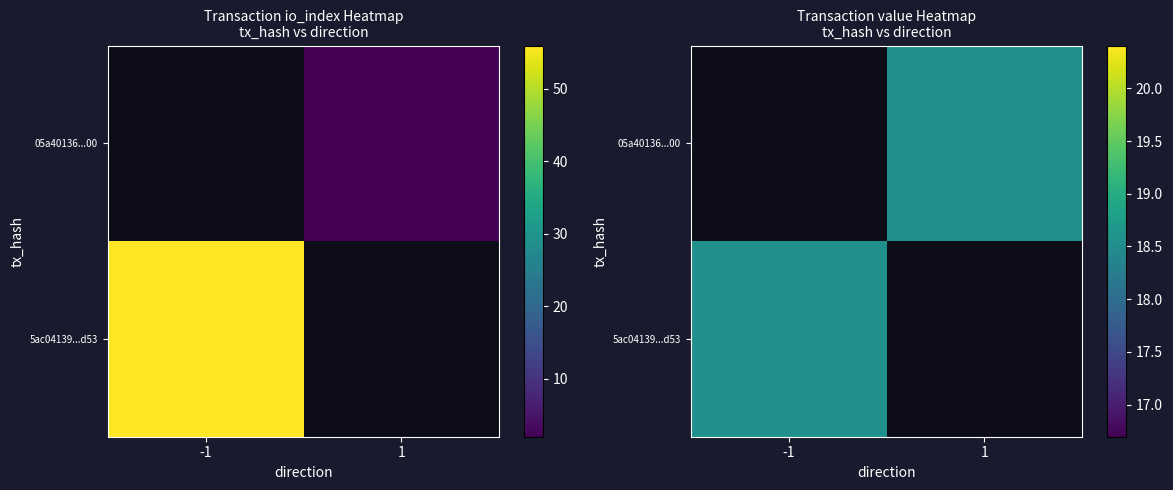

At how many categories does at least one series exceed 0?

2